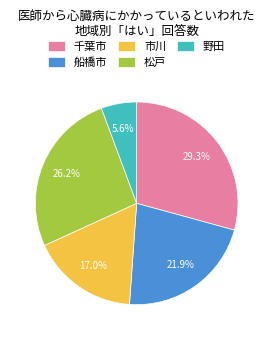

To the nearest percent, what is the difference between the largest and smallest slice percentages?

24%